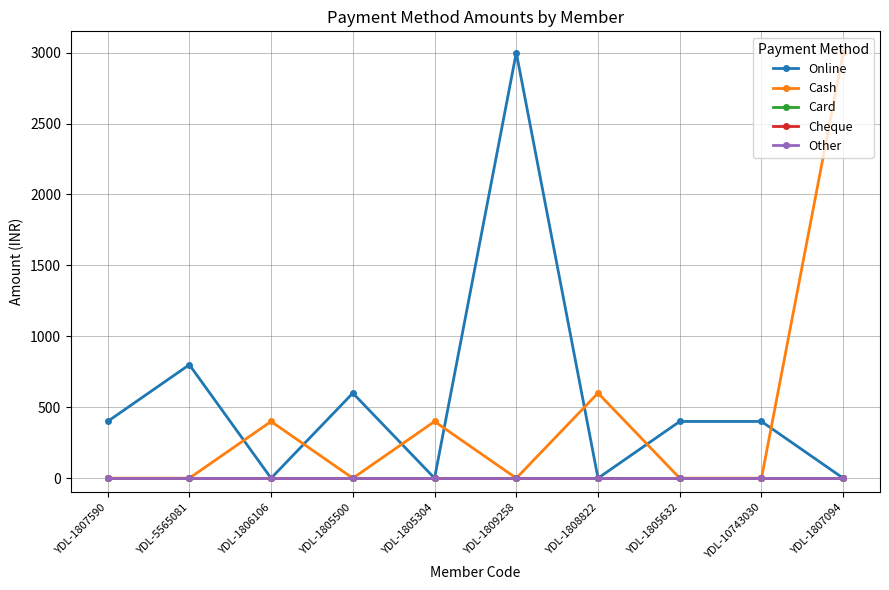

What is the difference between the maximum and minimum values in the Cash series?

3000